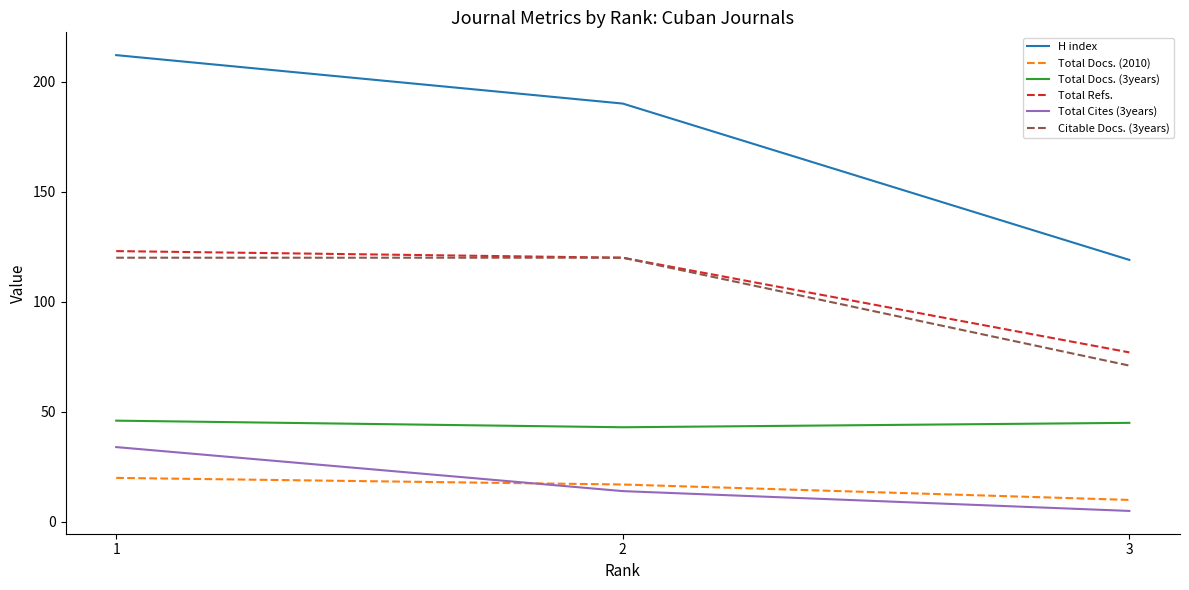

What is the difference between the highest and lowest values at 2?

176